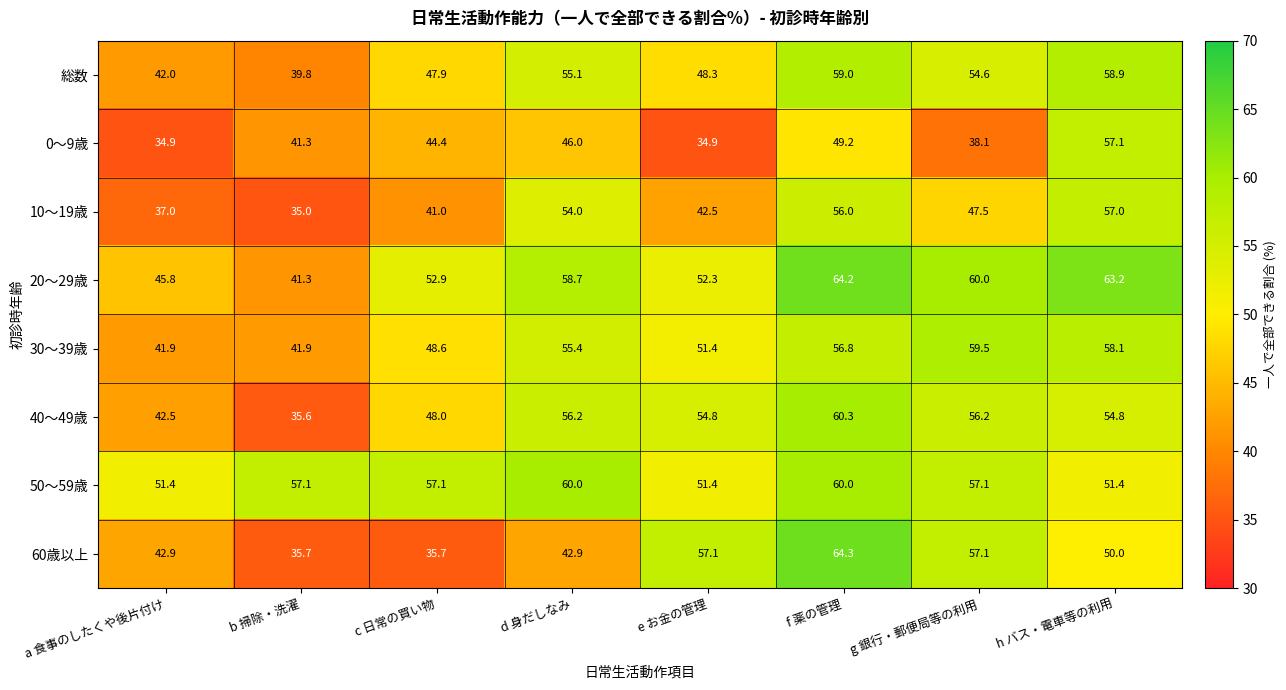

What is the sum of all 総数 values?

405.6